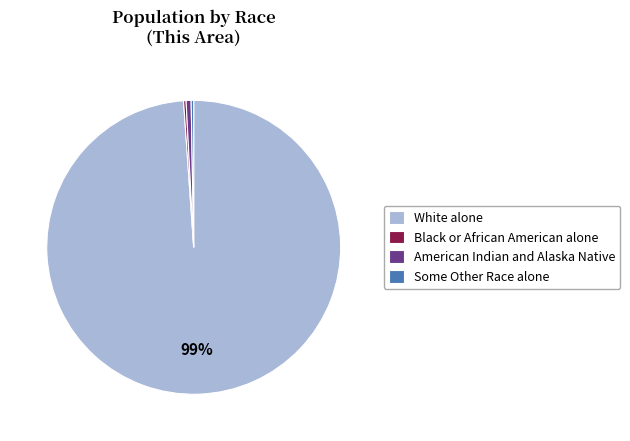

Is there any slice that represents more than half of the pie?

Yes